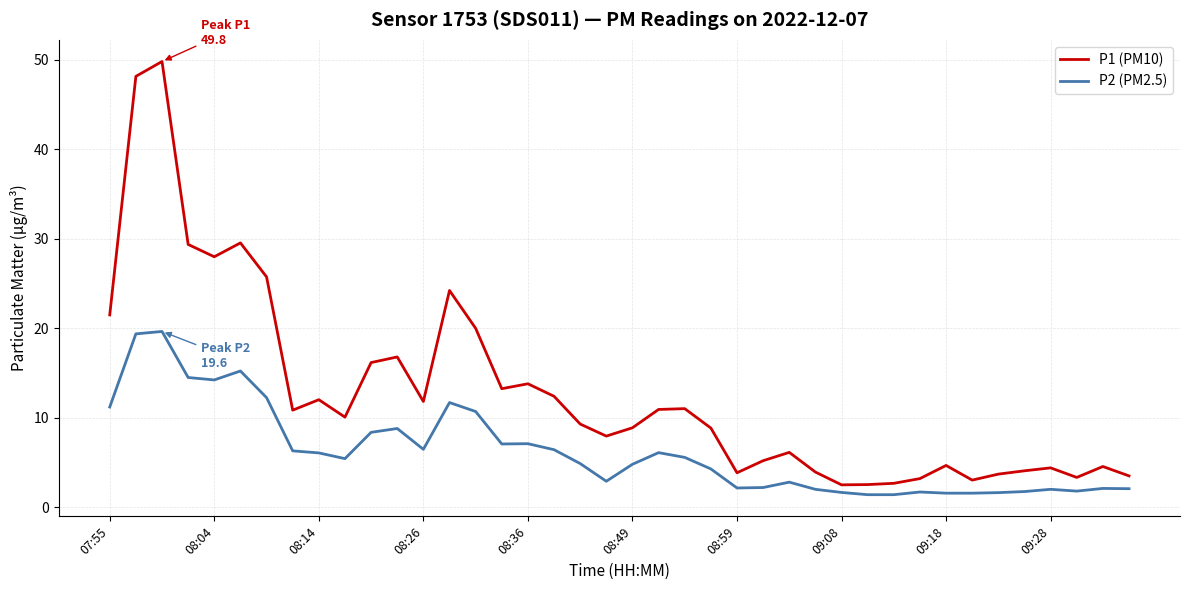

Which series has the largest total across all categories?

P1 (PM10)